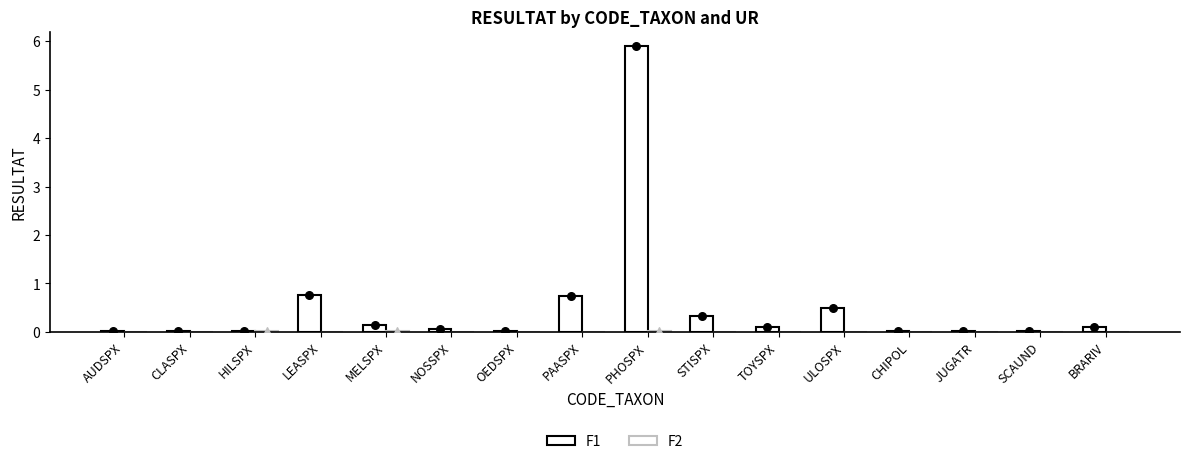

Is the value of F2 at BRARIV greater than the value of F1 at PAASPX?

No